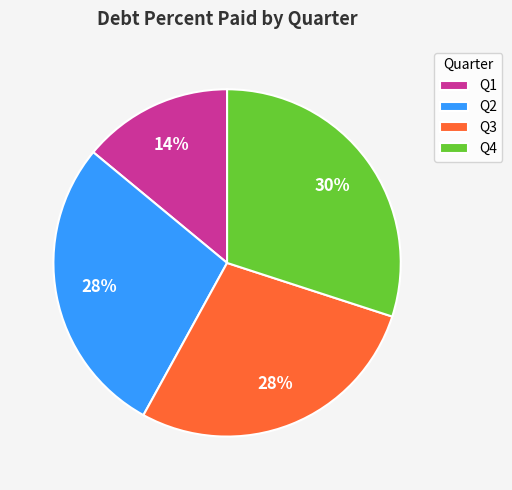

How many slices are in this pie chart?

4